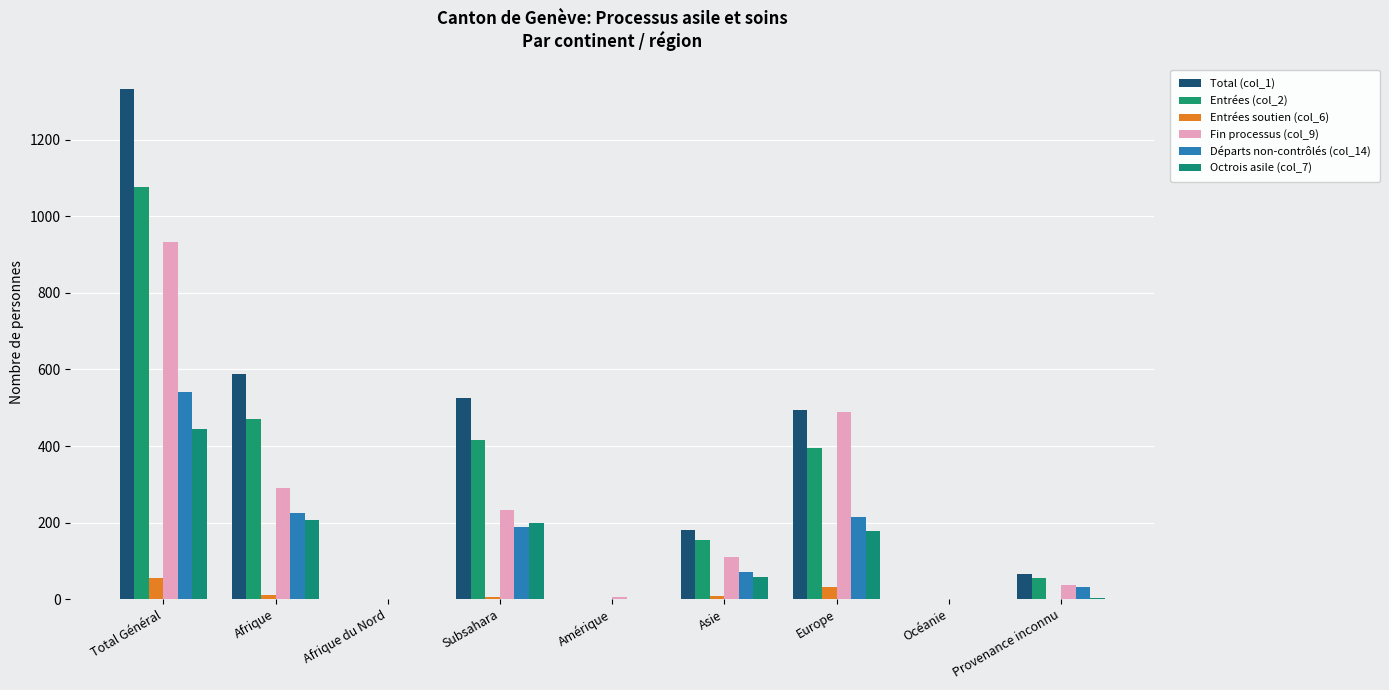

Are the bars grouped side by side (vs. stacked)?

Yes